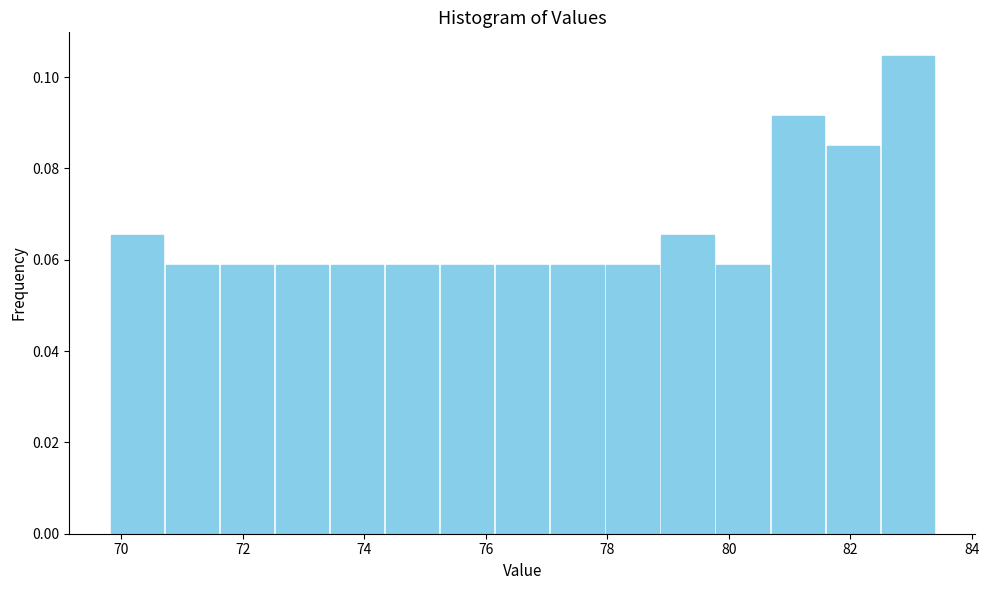

Which range on the x-axis has the tallest bar?

82.4 to 83.4